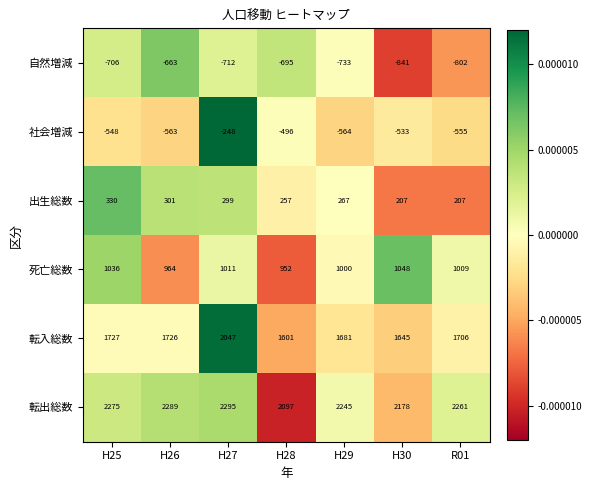

Where is 出生総数 nearest to the value 268?

H29